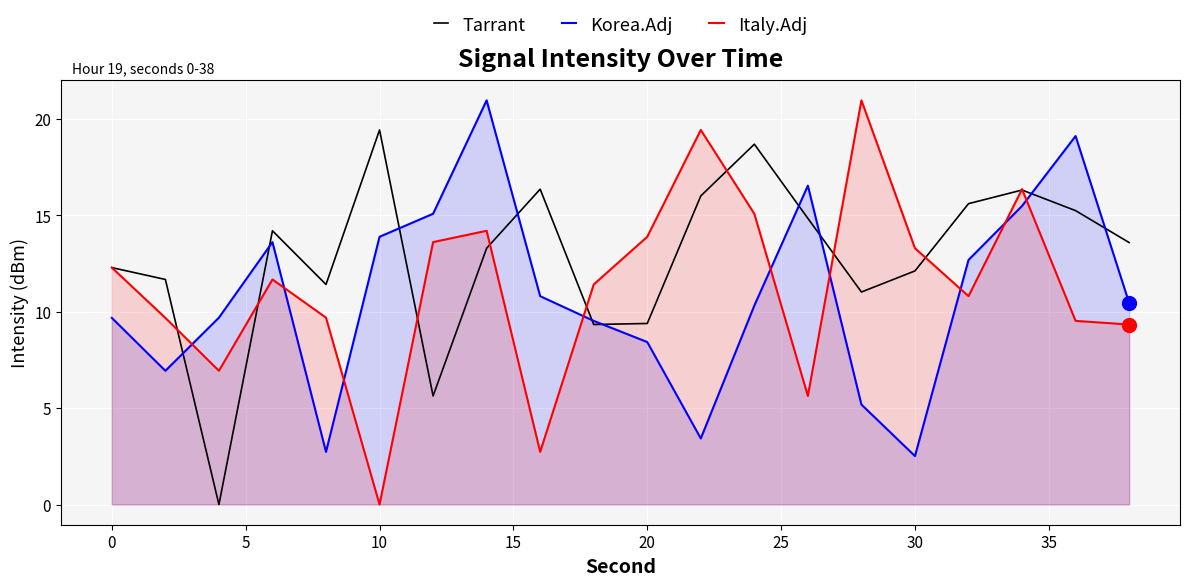

What is the difference between the maximum and minimum values in the Korea.Adj series?

18.4